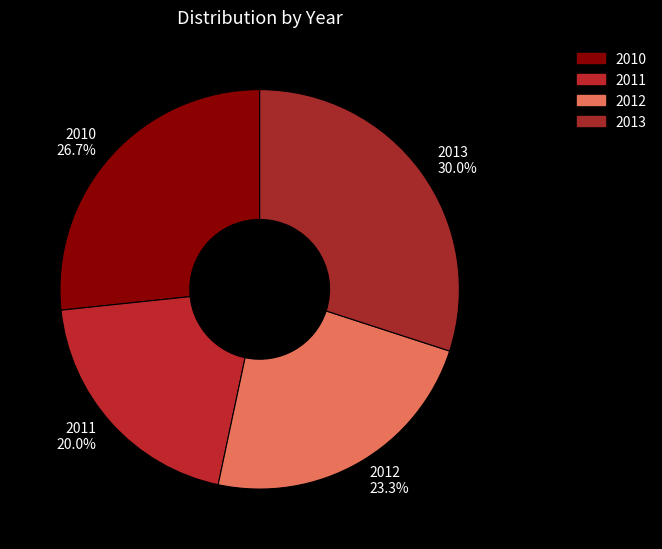

How much of the chart is everything except 2010?

73.3%